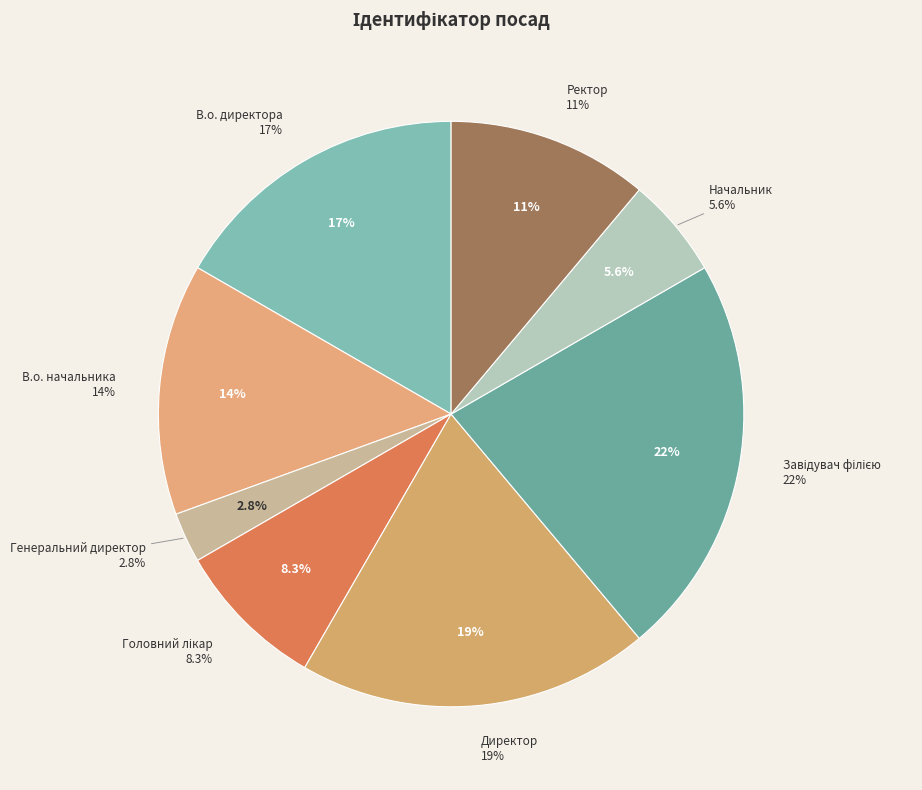

Combined, what portion of the pie is Завідувач філією and Генеральний директор?

25.0%